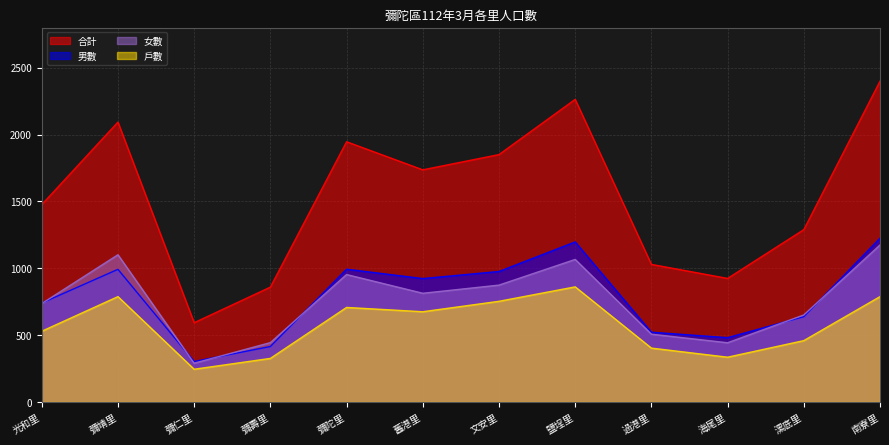

What is the label of the 9th point from the left?

過港里